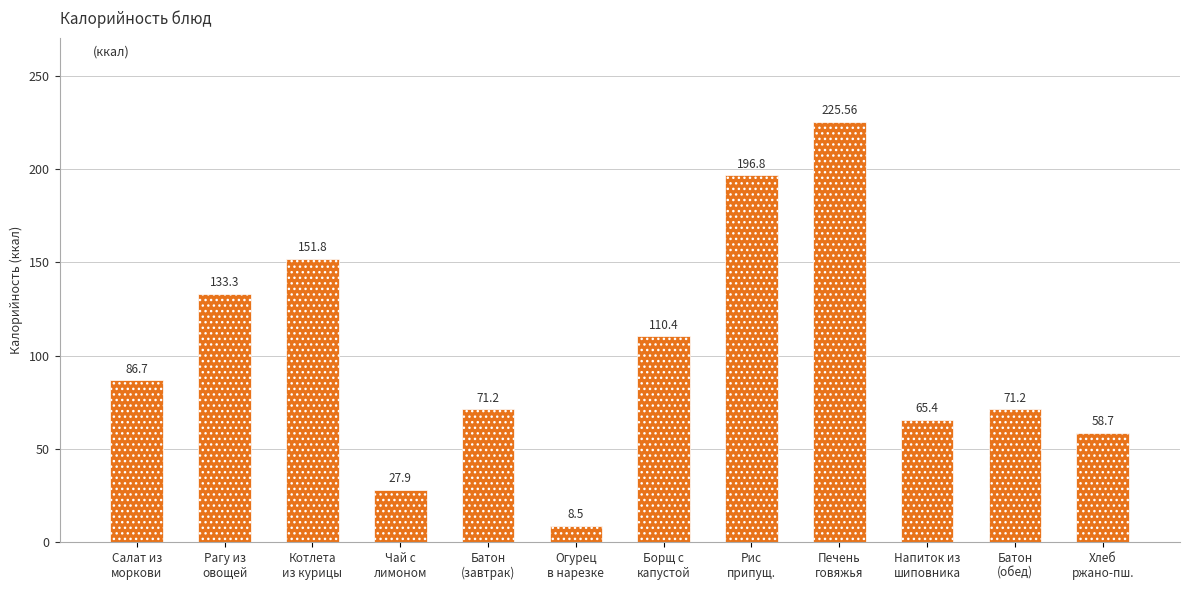

What is the approximate value at Борщ с
капустой?

110.4